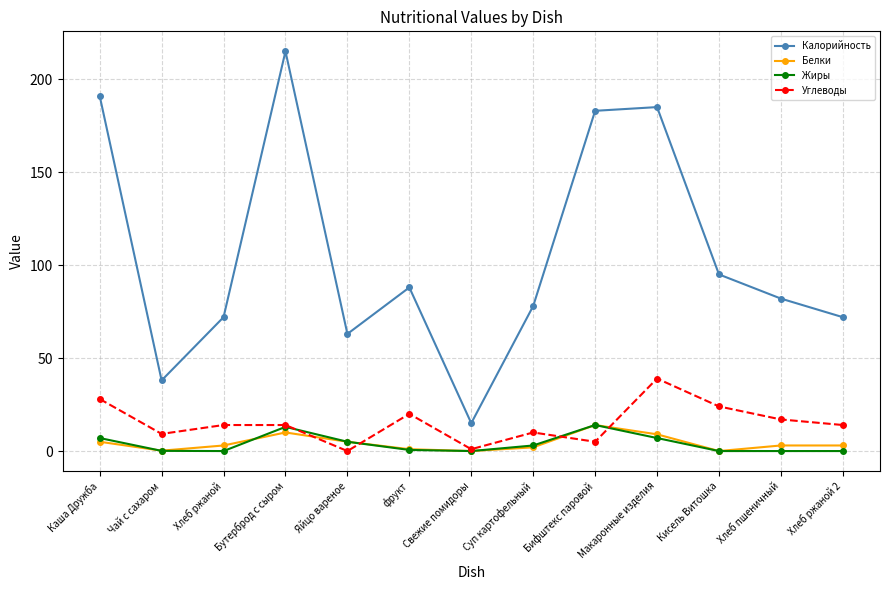

True or false: Калорийность has more than 1 points higher than both neighbors.

True